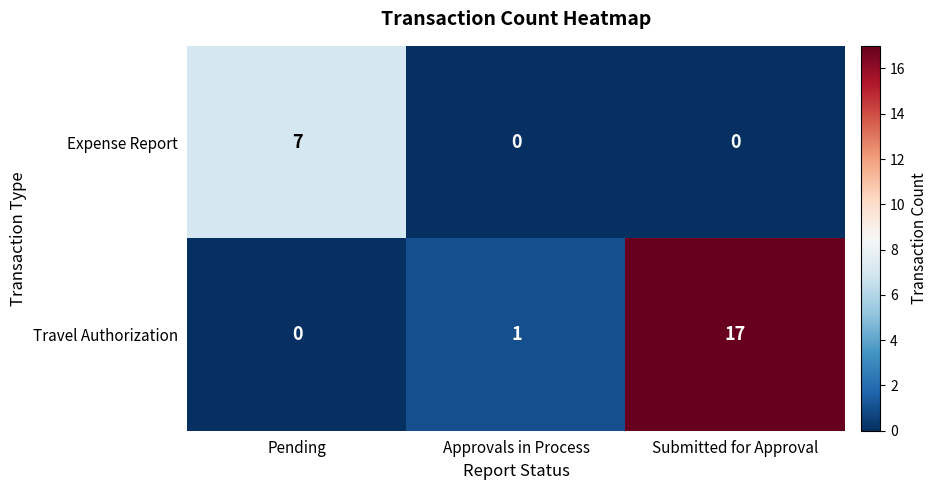

At how many categories does at least one series exceed 5?

2